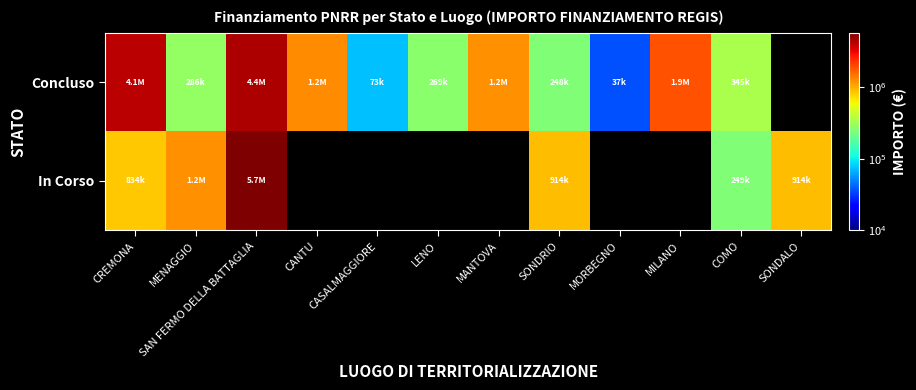

At how many categories does at least one series exceed 2552333?

2